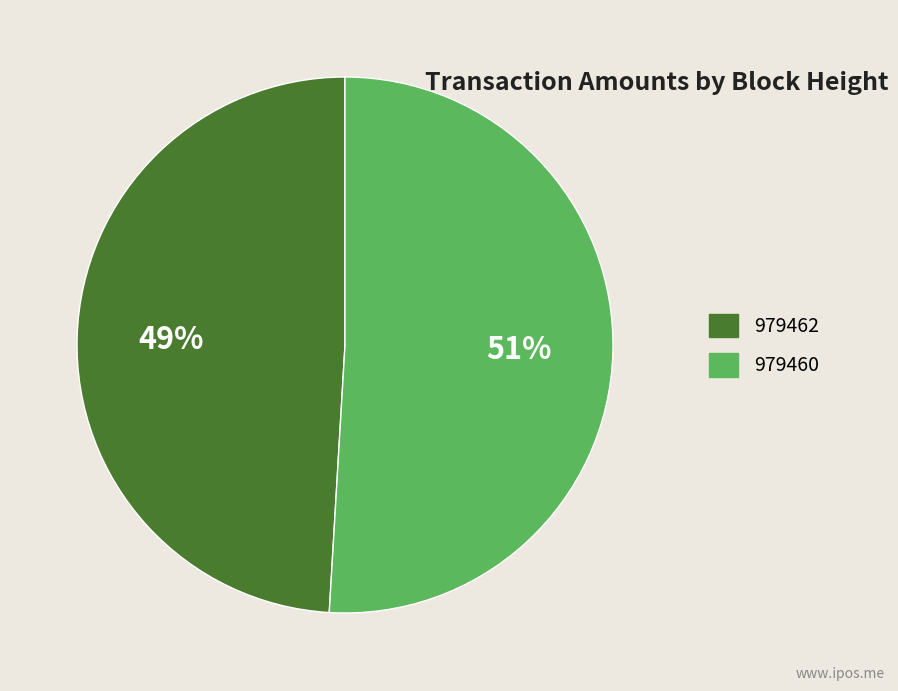

Count the number of slices in the pie.

2